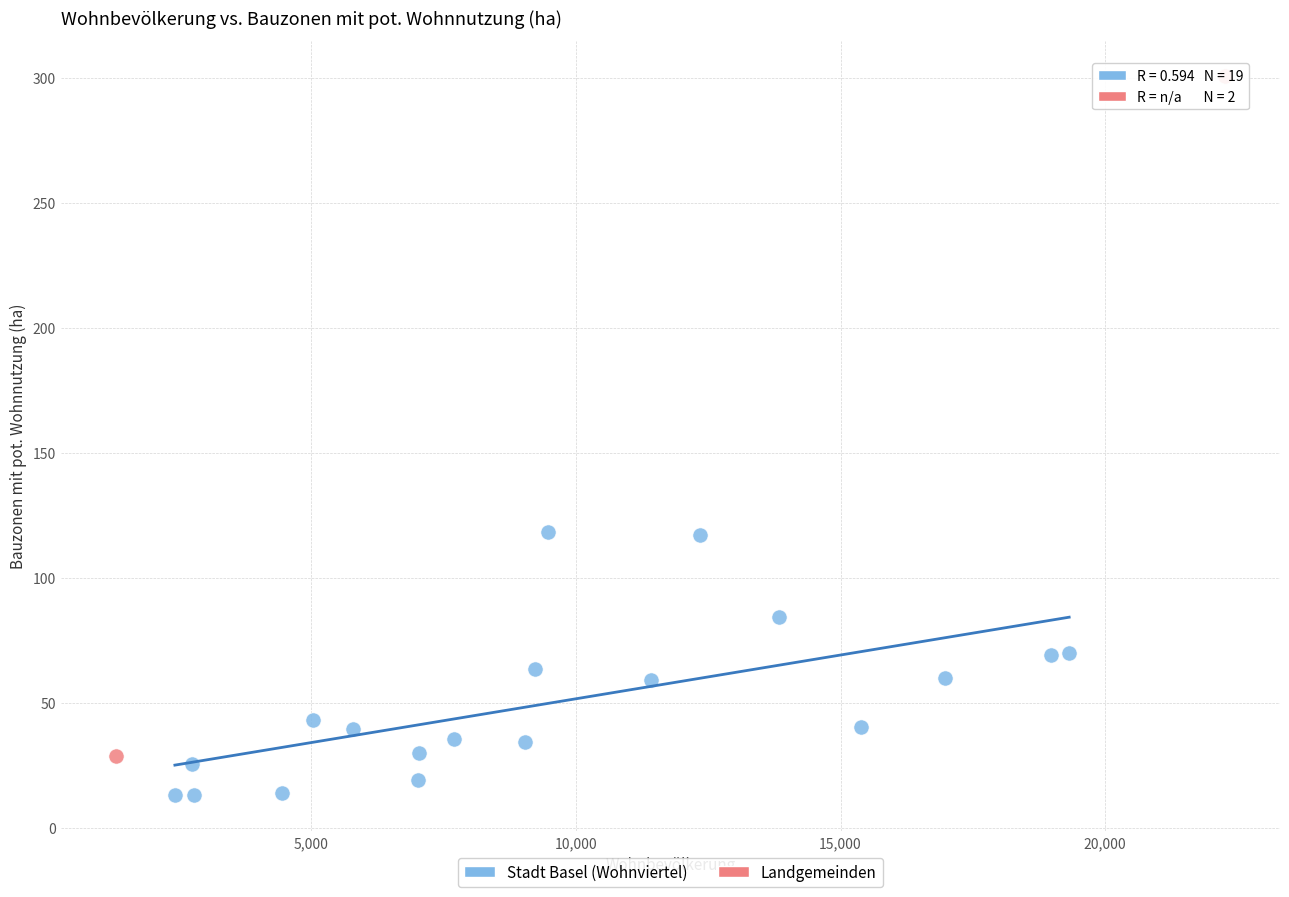

What are all the series names shown in the legend?

Stadt Basel (Wohnviertel), Landgemeinden